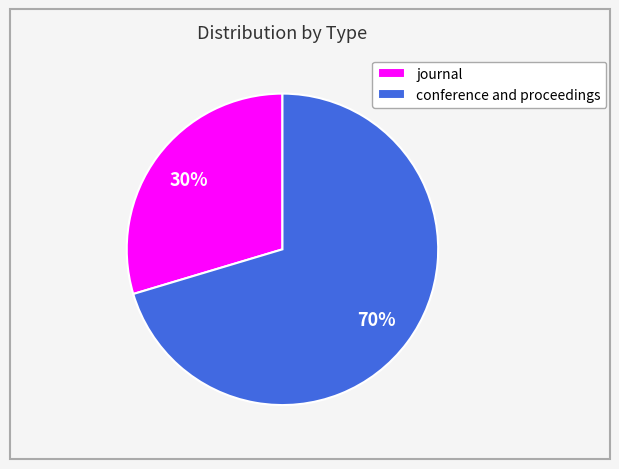

Rank the categories by value from lowest to highest.

journal, conference and proceedings